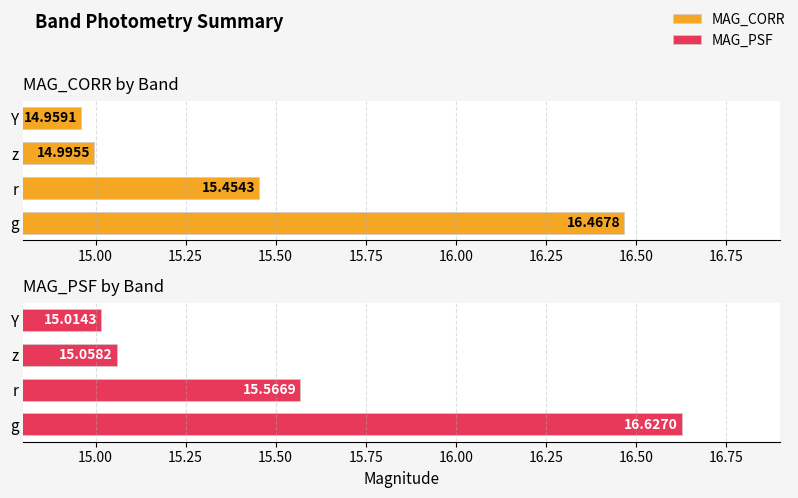

What is the difference between the second highest and second lowest values in the MAG_CORR series?

0.5